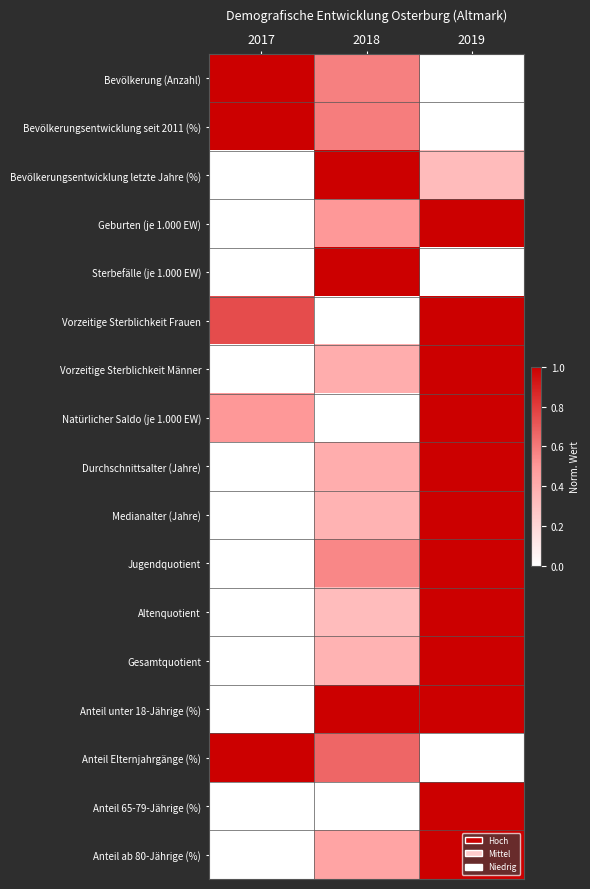

Reading left to right, extract all data points from this chart.

Bevölkerung (Anzahl): 2017=1.0	2018=0.6	2019=0.0
Bevölkerungsentwicklung seit 2011 (%): 2017=1.0	2018=0.6	2019=0.0
Bevölkerungsentwicklung letzte Jahre (%): 2017=0.0	2018=1.0	2019=0.3
Geburten (je 1.000 EW): 2017=0.0	2018=0.5	2019=1.0
Sterbefälle (je 1.000 EW): 2017=0.0	2018=1.0	2019=0.0
Vorzeitige Sterblichkeit Frauen: 2017=0.7	2018=0.0	2019=1.0
Vorzeitige Sterblichkeit Männer: 2017=0.0	2018=0.4	2019=1.0
Natürlicher Saldo (je 1.000 EW): 2017=0.5	2018=0.0	2019=1.0
Durchschnittsalter (Jahre): 2017=0.0	2018=0.4	2019=1.0
Medianalter (Jahre): 2017=0.0	2018=0.4	2019=1.0
Jugendquotient: 2017=0.0	2018=0.6	2019=1.0
Altenquotient: 2017=0.0	2018=0.3	2019=1.0
Gesamtquotient: 2017=0.0	2018=0.4	2019=1.0
Anteil unter 18-Jährige (%): 2017=0.0	2018=1.0	2019=1.0
Anteil Elternjahrgänge (%): 2017=1.0	2018=0.7	2019=0.0
Anteil 65-79-Jährige (%): 2017=0.0	2018=0.0	2019=1.0
Anteil ab 80-Jährige (%): 2017=0.0	2018=0.4	2019=1.0